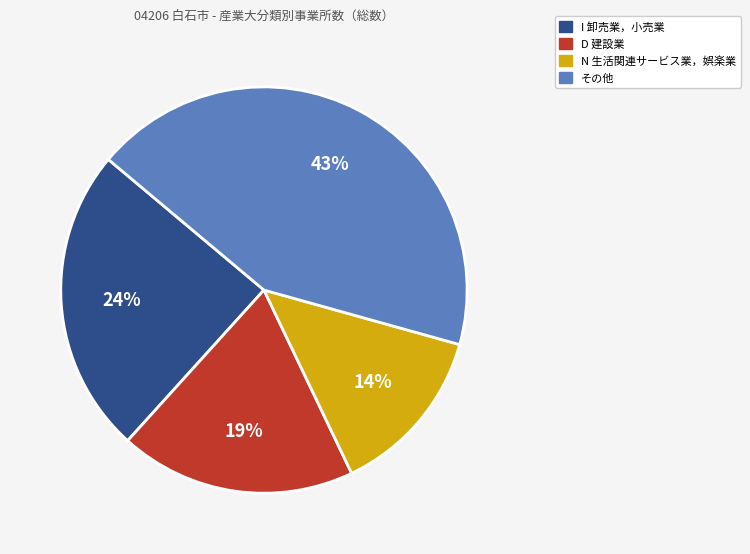

Approximately how many times larger is the value at その他 compared to I 卸売業，小売業?

1.8